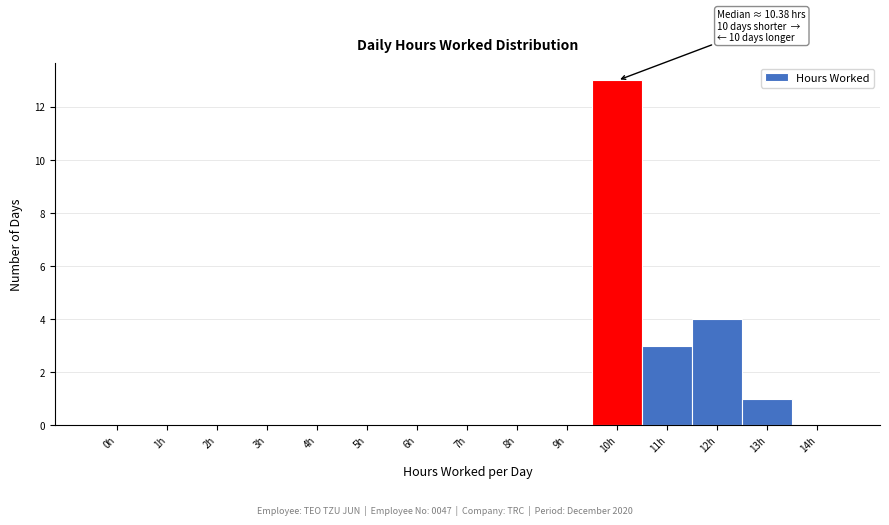

Reading left to right, list all the values displayed in this chart.

0h=0	1h=0	2h=0	3h=0	4h=0	5h=0	6h=0	7h=0	8h=0	9h=0	10h=13	11h=3	12h=4	13h=1	14h=0